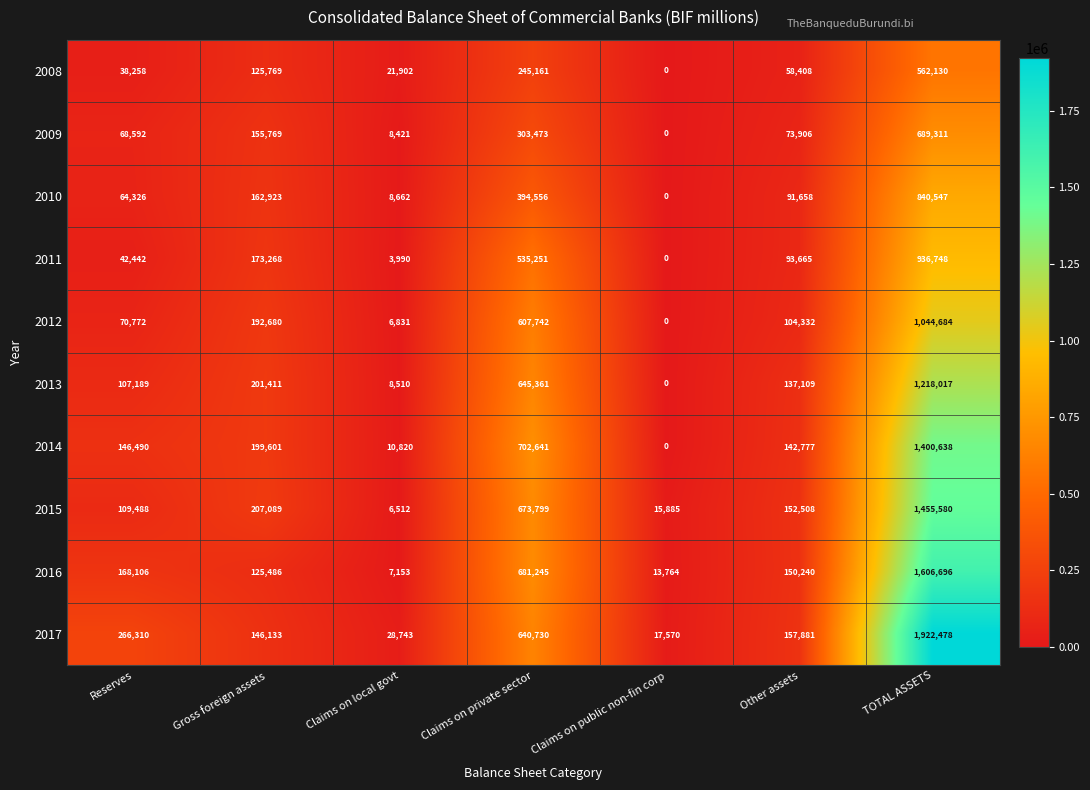

What value does the 2015 series have at Other assets, to the nearest 100?

152500